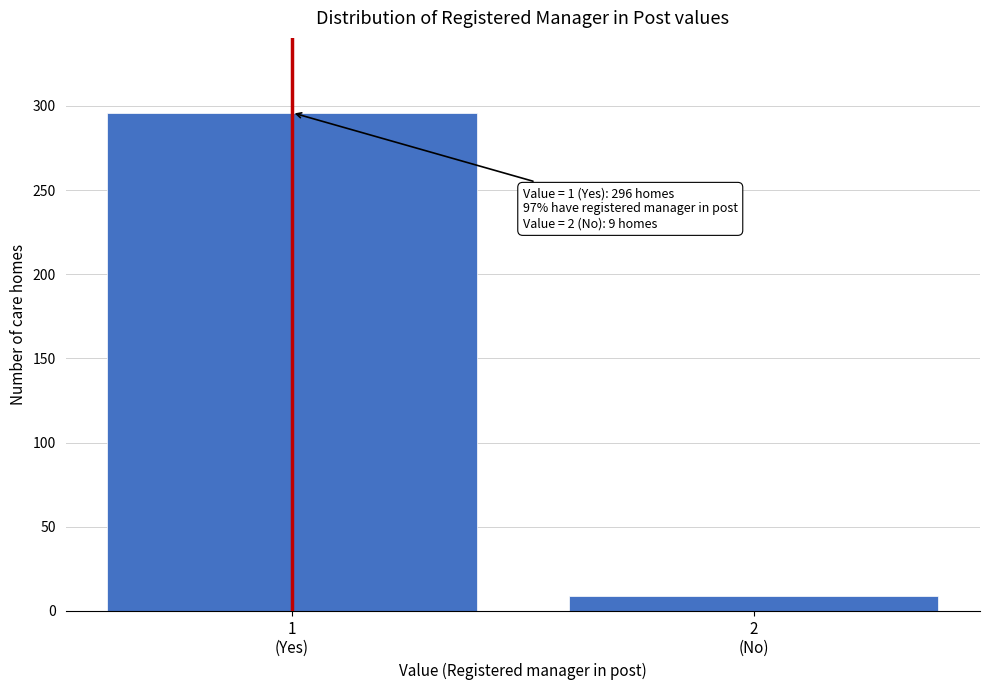

Reading right to left, what are all the values shown in this chart?

9	296